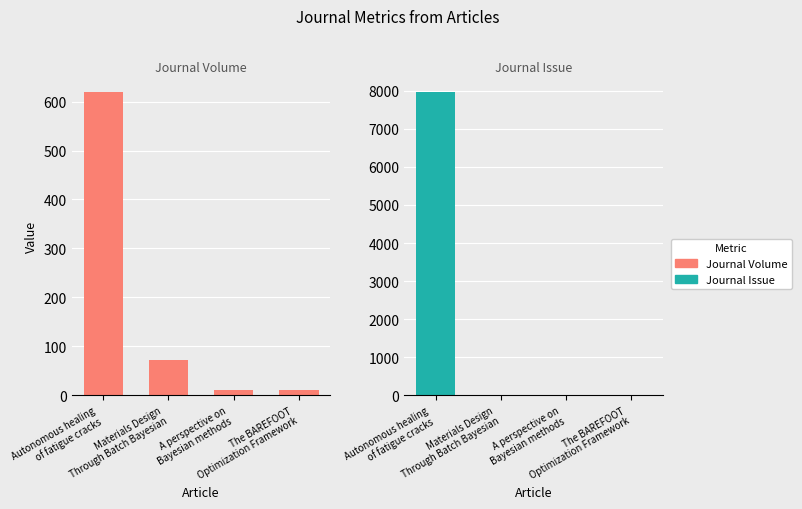

Which series has the largest total across all categories?

Journal Issue